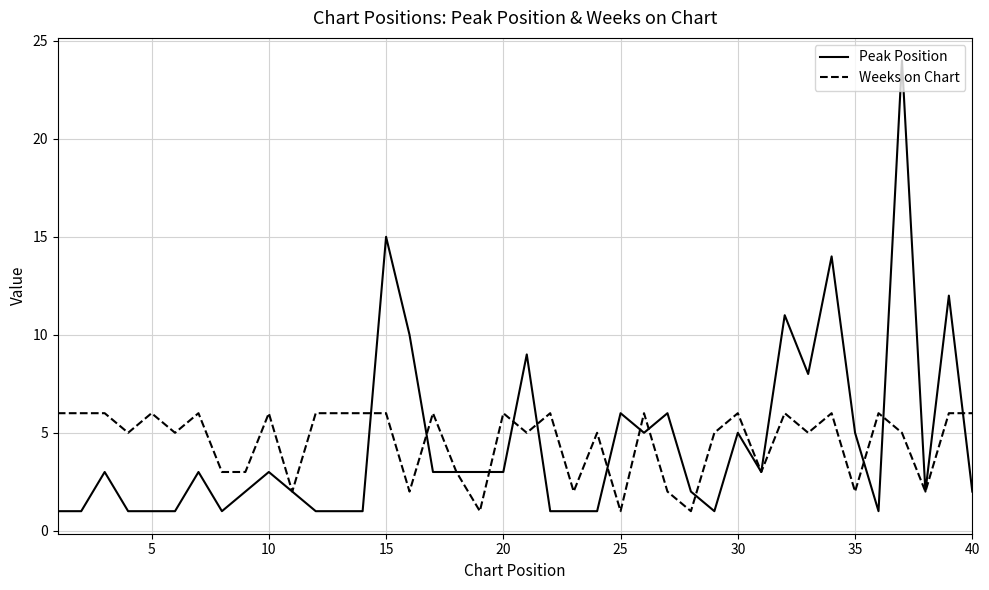

Which series has the widest spread of values?

Peak Position